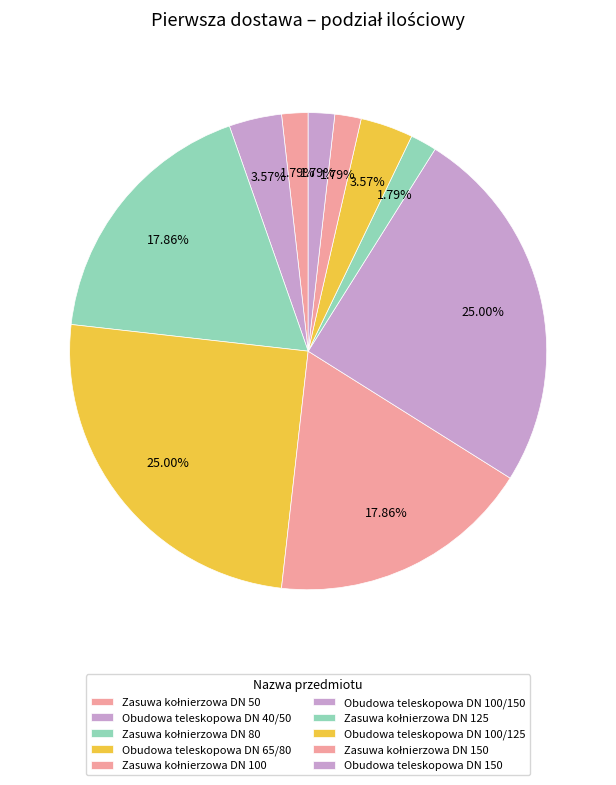

Which slice is the smallest?

Zasuwa kołnierzowa DN 50